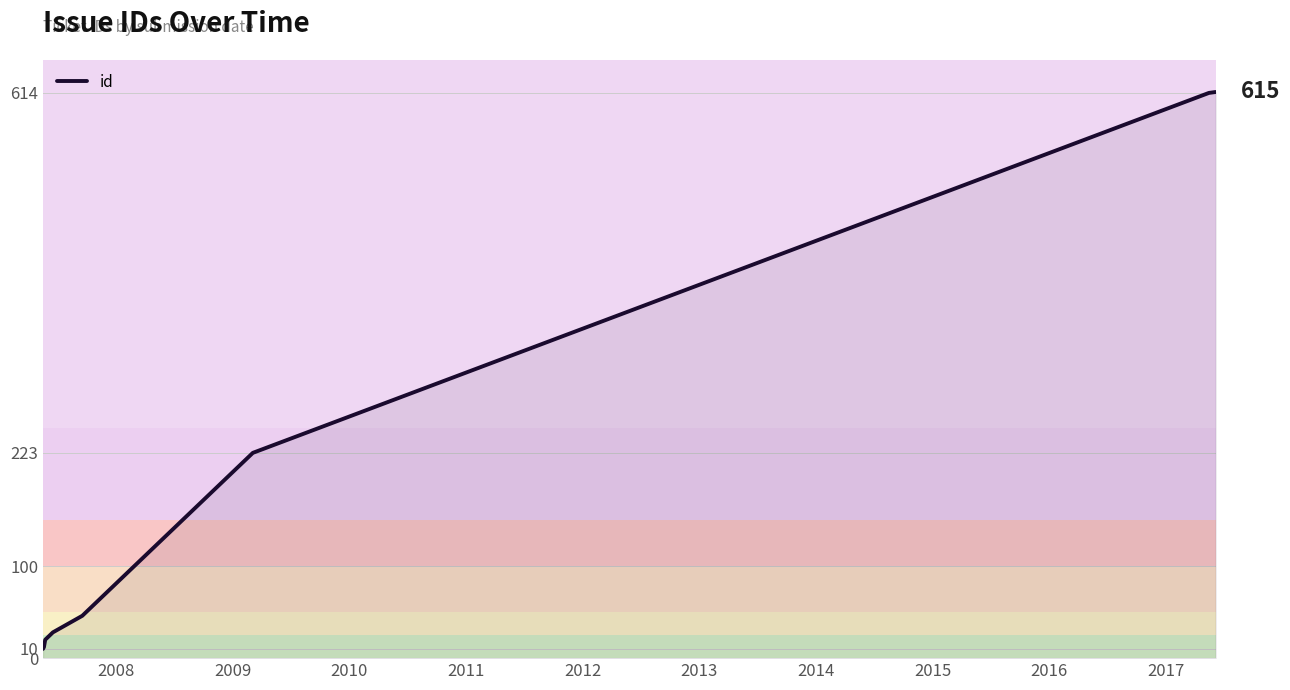

What is the difference between the maximum and minimum values?

605